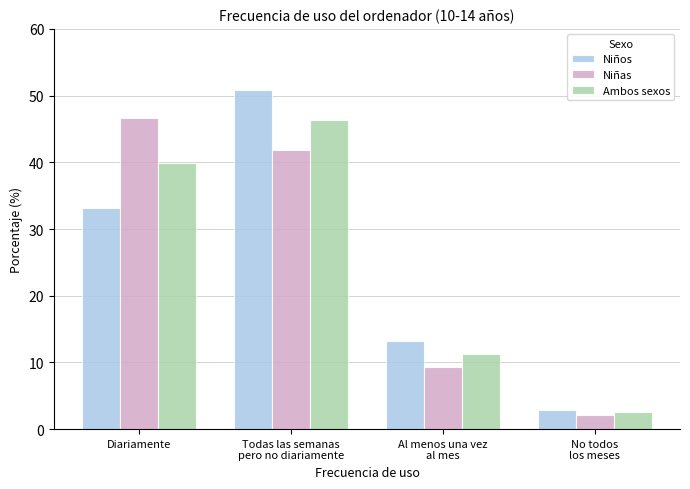

What is the label of the 4th bar from the right?

Diariamente